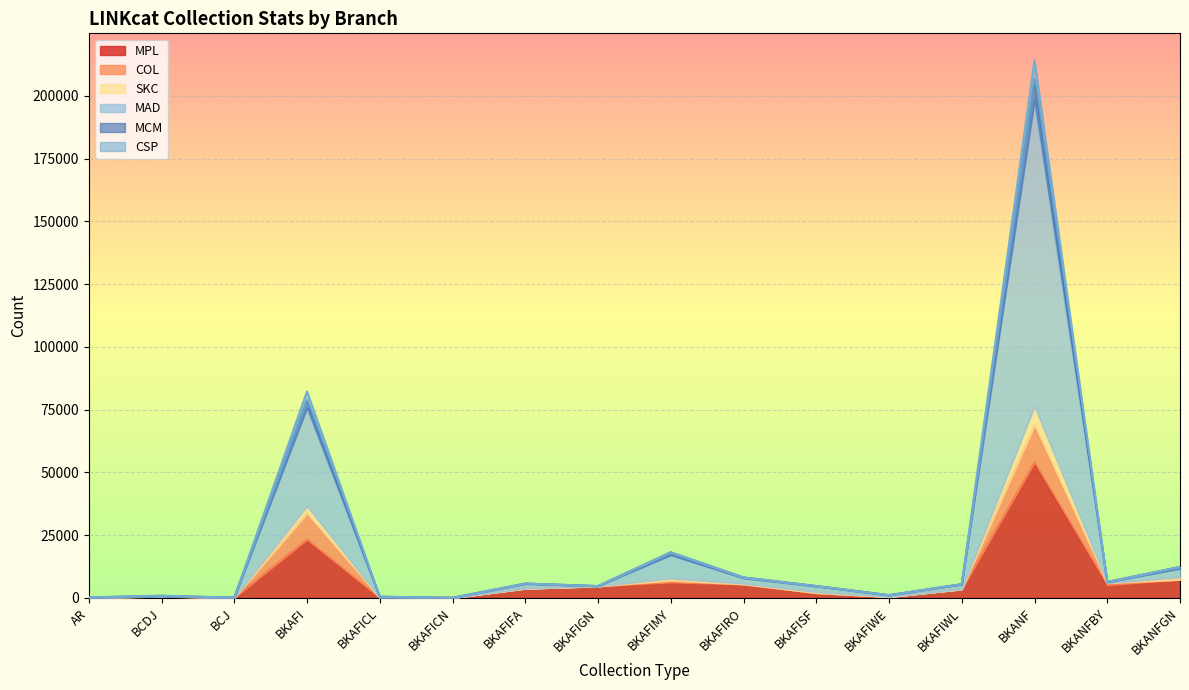

Which category has the highest value in the MPL series?

BKANF